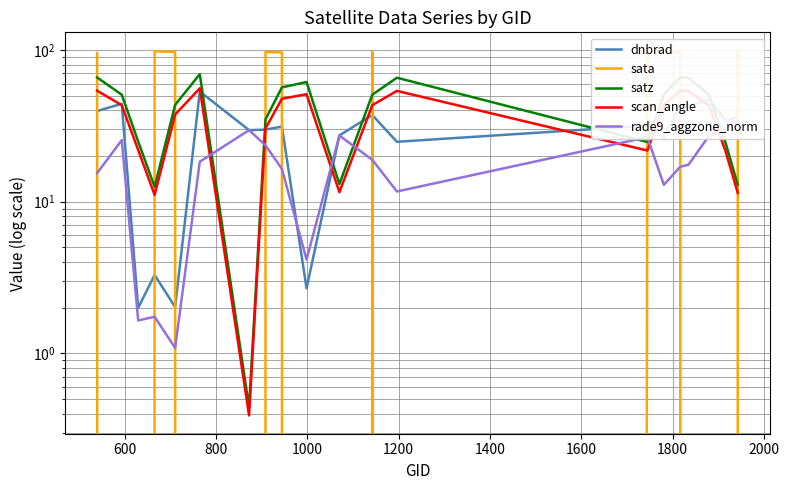

What is the maximum value for dnbrad?

53.2